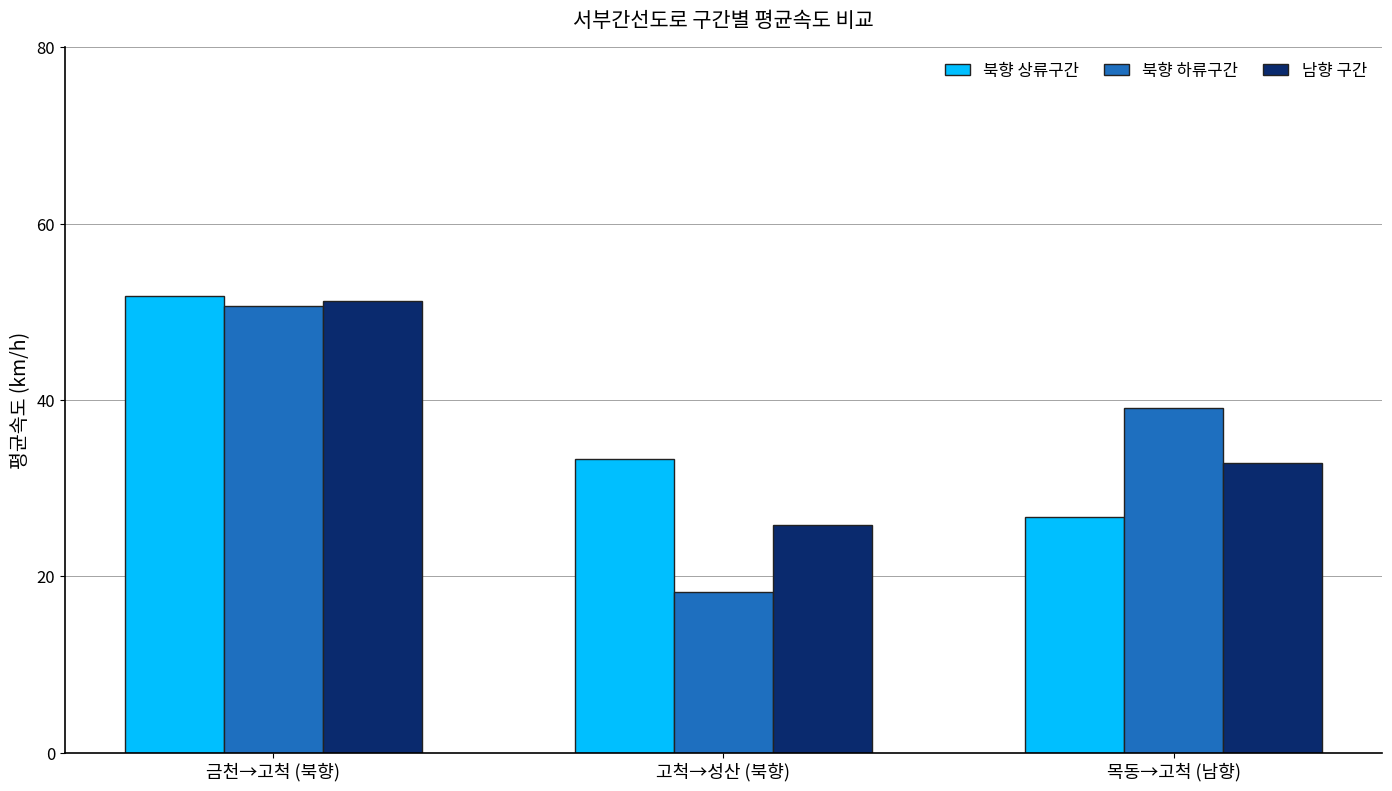

Reading left to right, list all the values displayed in this chart.

북향 상류구간: 금천→고척 (북향)=51.8	고척→성산 (북향)=33.3	목동→고척 (남향)=26.7
북향 하류구간: 금천→고척 (북향)=50.6	고척→성산 (북향)=18.3	목동→고척 (남향)=39.1
남향 구간: 금천→고척 (북향)=51.2	고척→성산 (북향)=25.8	목동→고척 (남향)=32.9